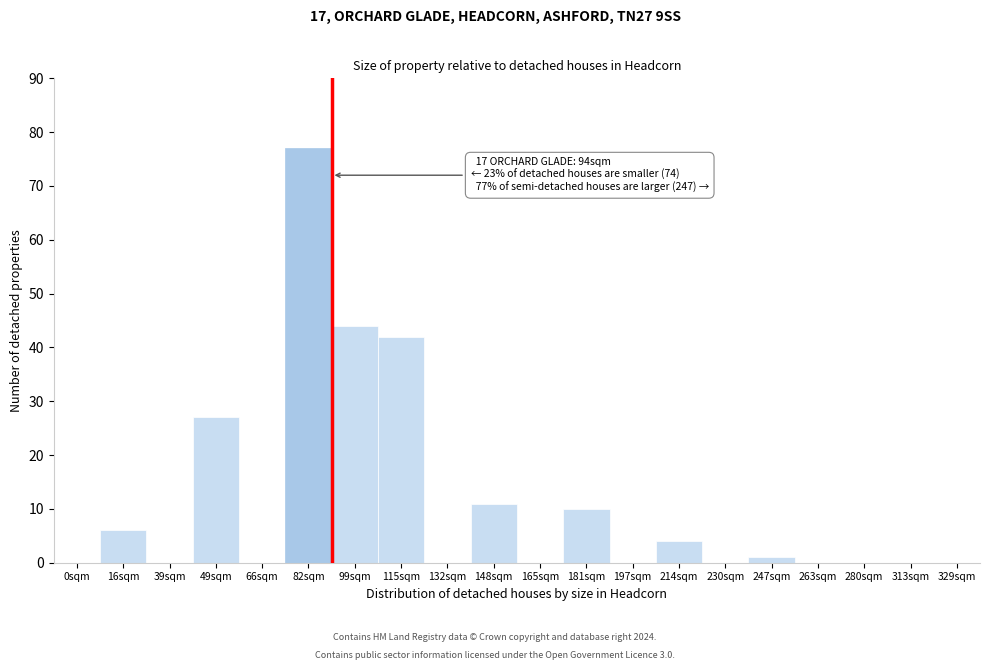

Reading left to right, list all the values displayed in this chart.

0sqm=0	16sqm=6	39sqm=0	49sqm=27	66sqm=0	82sqm=77	99sqm=44	115sqm=42	132sqm=0	148sqm=11	165sqm=0	181sqm=10	197sqm=0	214sqm=4	230sqm=0	247sqm=1	263sqm=0	280sqm=0	313sqm=0	329sqm=0